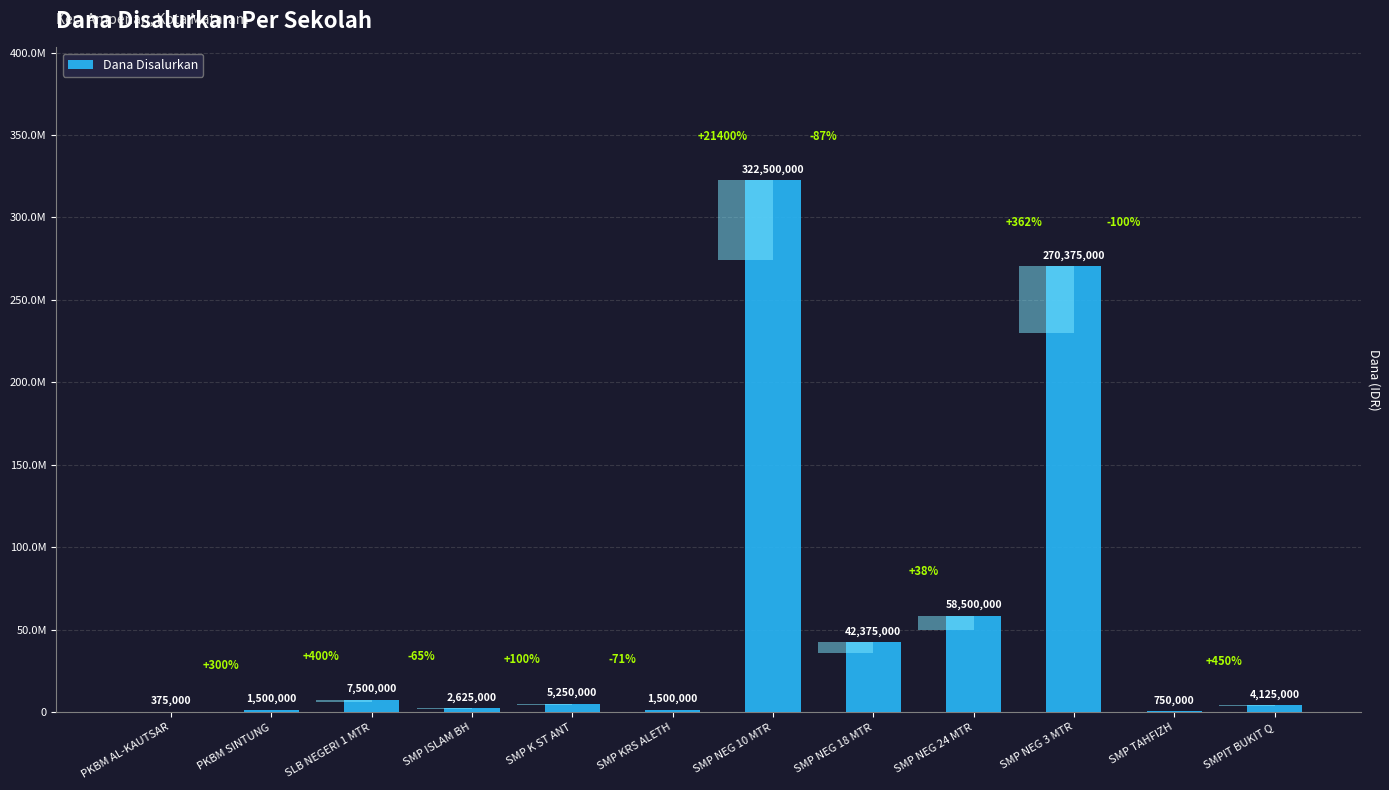

List the labels in order of value, smallest first.

PKBM AL-KAUTSAR, SMP TAHFIZH, PKBM SINTUNG, SMP KRS ALETH, SMP ISLAM BH, SMPIT BUKIT Q, SMP K ST ANT, SLB NEGERI 1 MTR, SMP NEG 18 MTR, SMP NEG 24 MTR, SMP NEG 3 MTR, SMP NEG 10 MTR